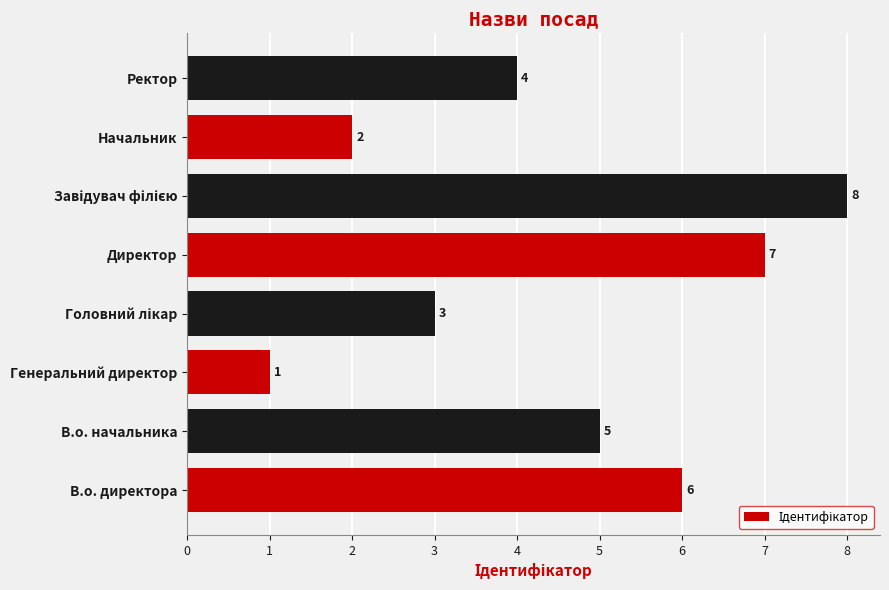

What is the sum of all values?

36